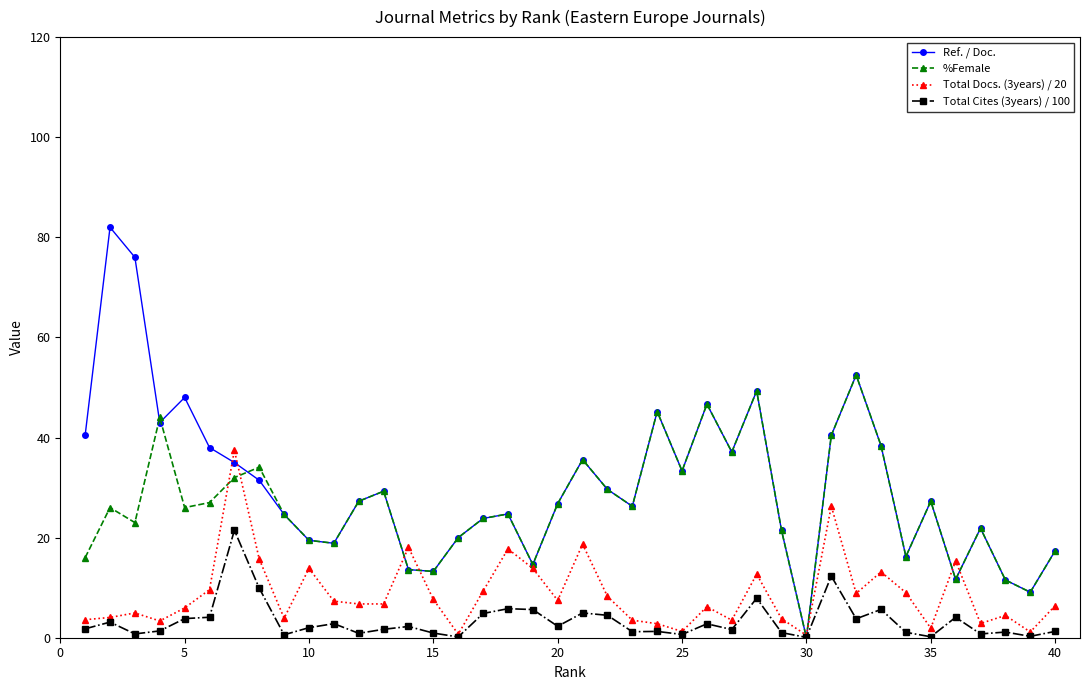

At how many categories does at least one series exceed 28?

19